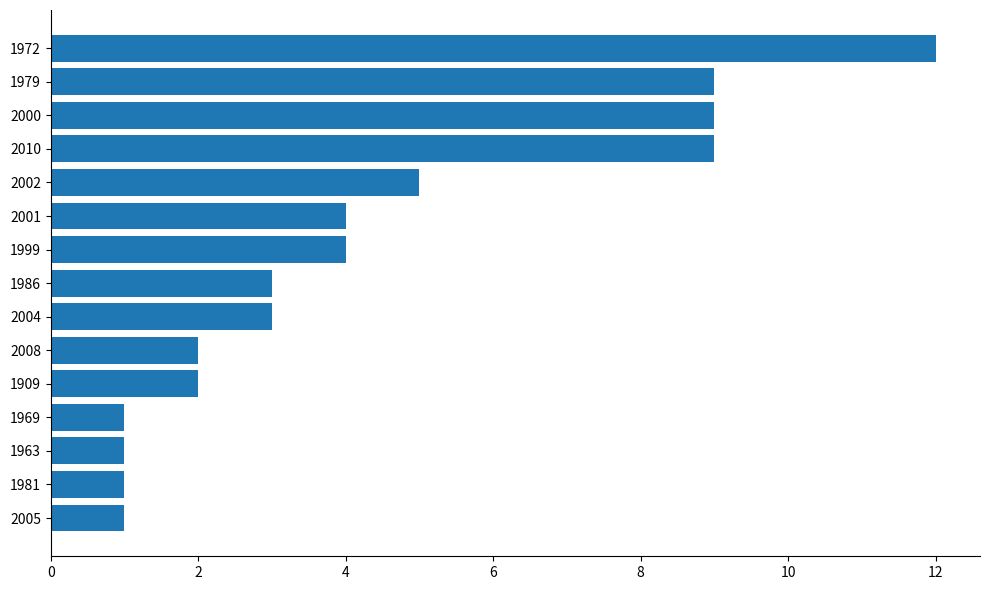

Which has a higher value, 2004 or 1963?

2004